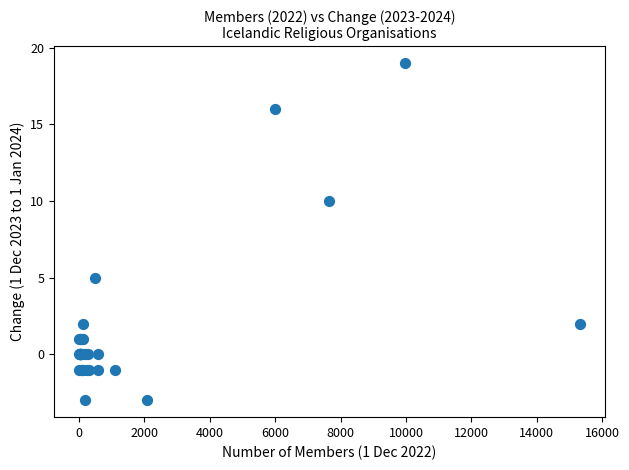

What Y value in the scatter plot is closest to 8?

10